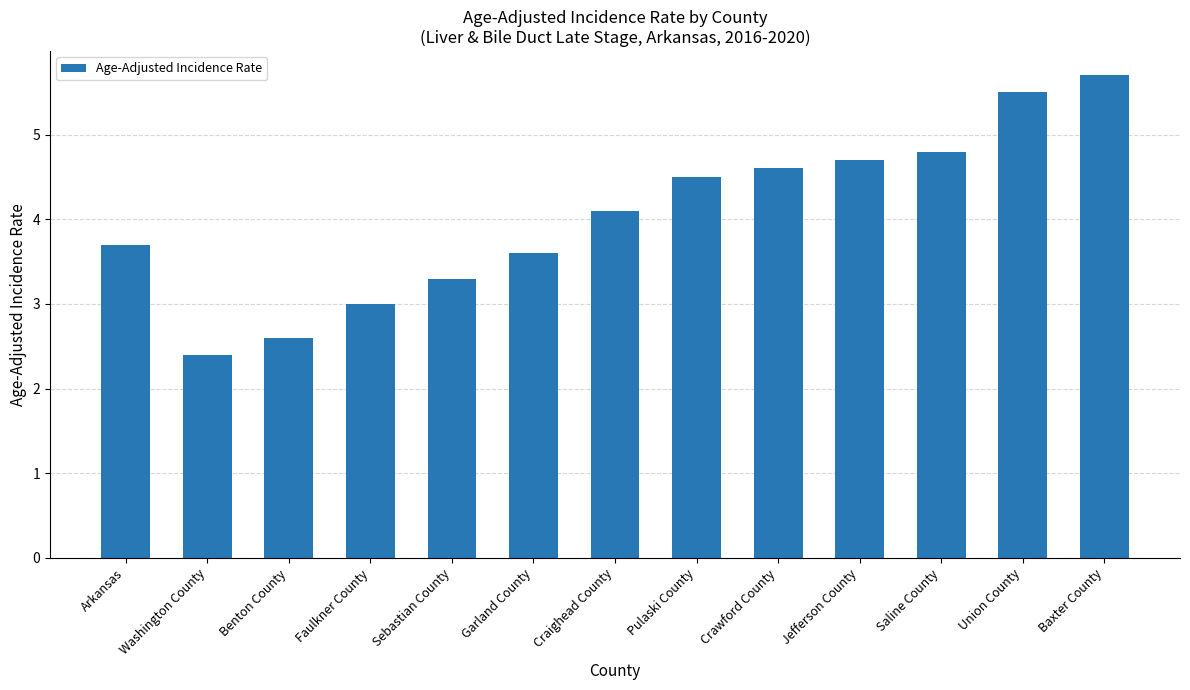

What is the difference between the maximum and minimum values?

3.3